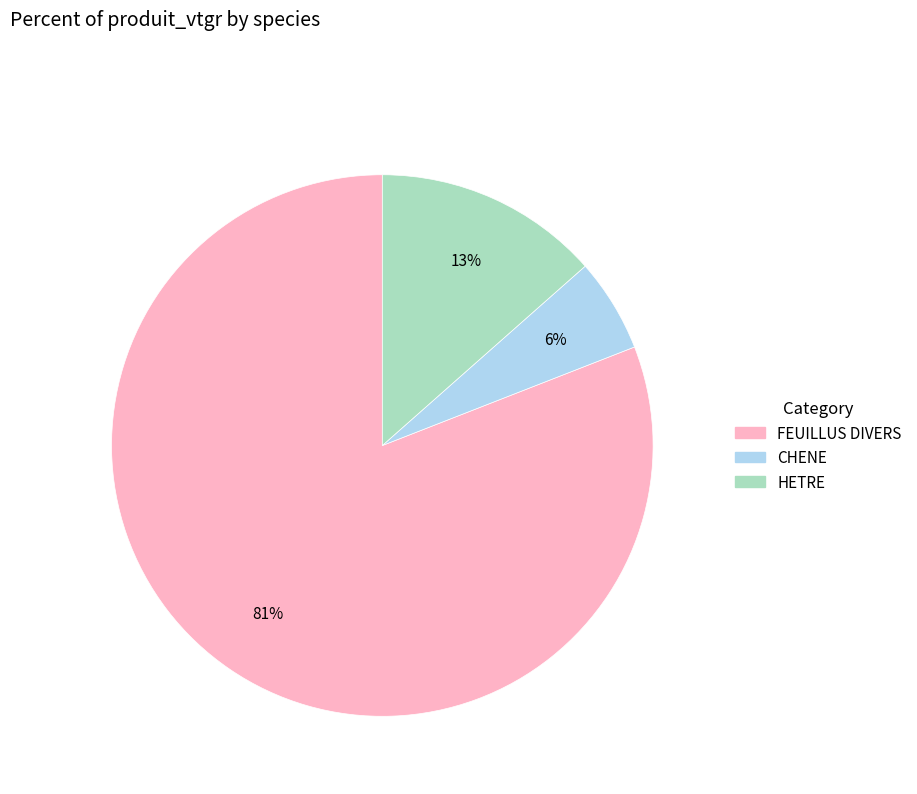

What percentage is the CHENE slice, to the nearest percent?

6%